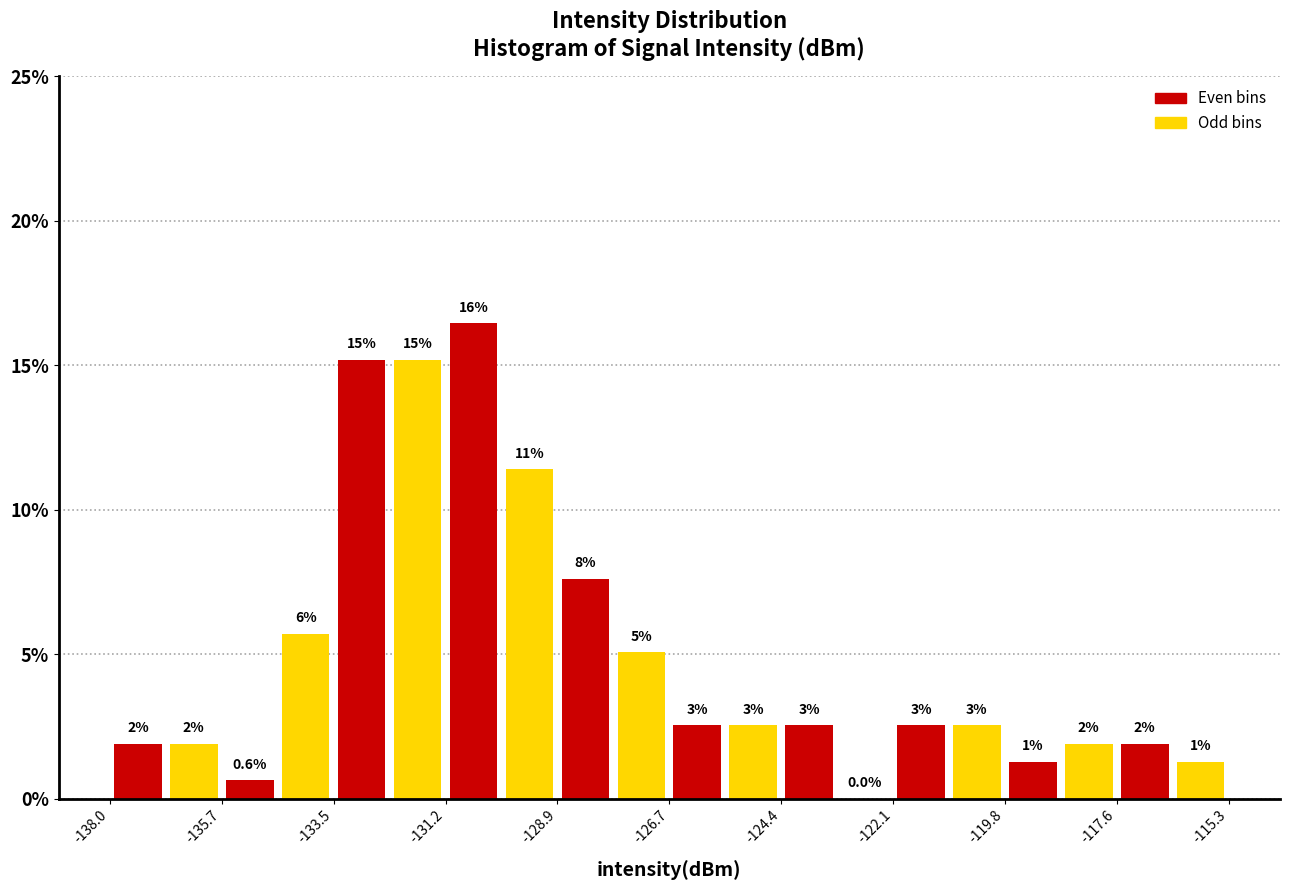

Around what value on the x-axis is the tallest bar? Give the approximate position of its centre, as read against the axis.

-130.5